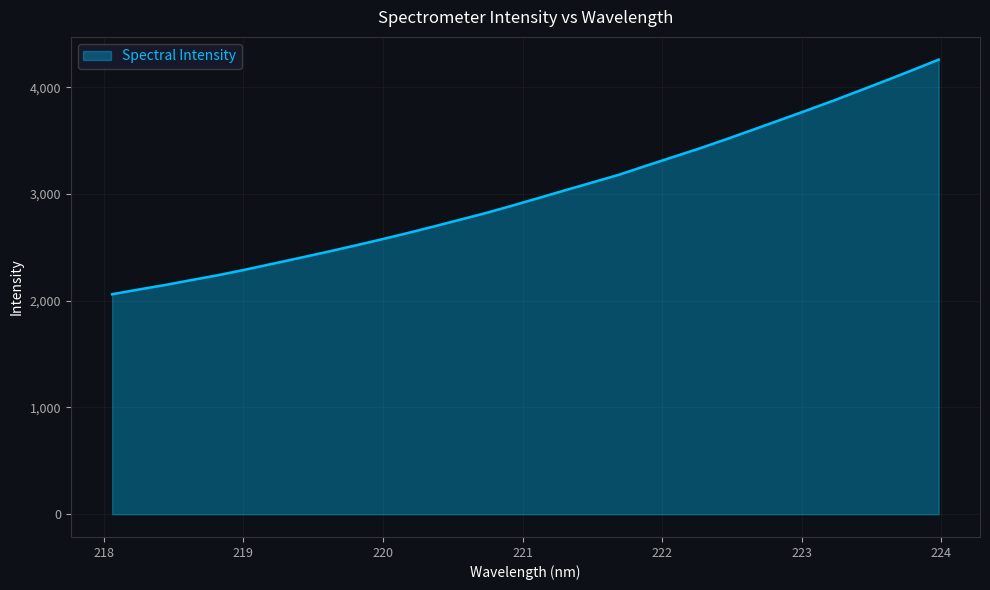

What is the minimum value shown in the chart?

2061.0